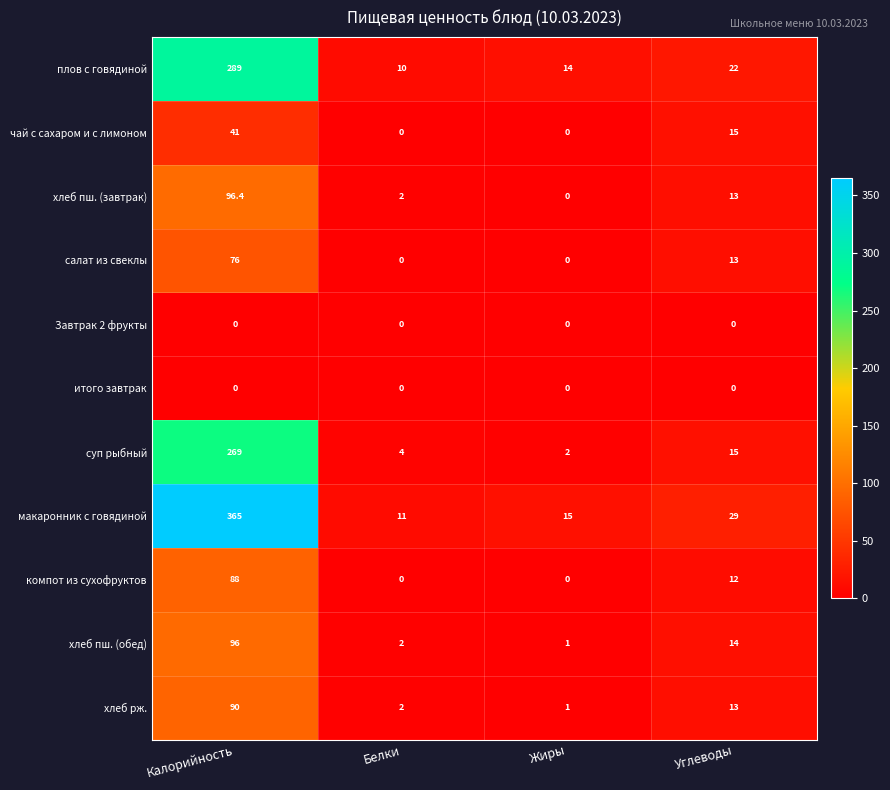

How many series are shown in this chart?

11